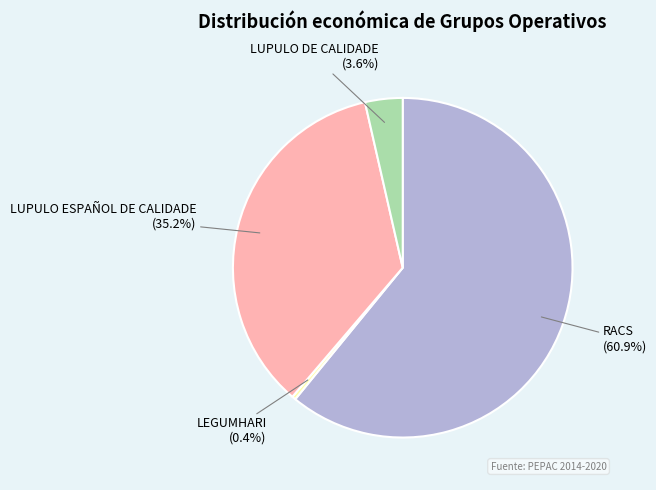

How many segments does this pie chart have?

4